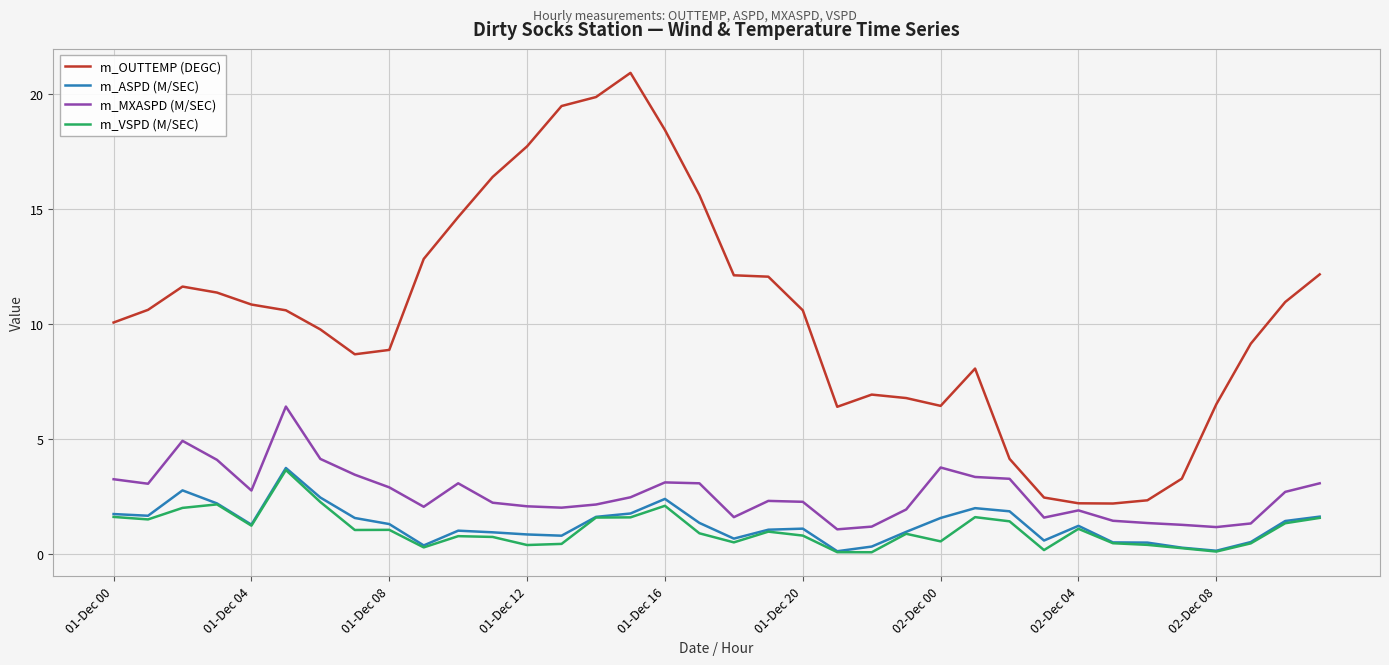

Which series has the widest spread of values?

m_OUTTEMP (DEGC)